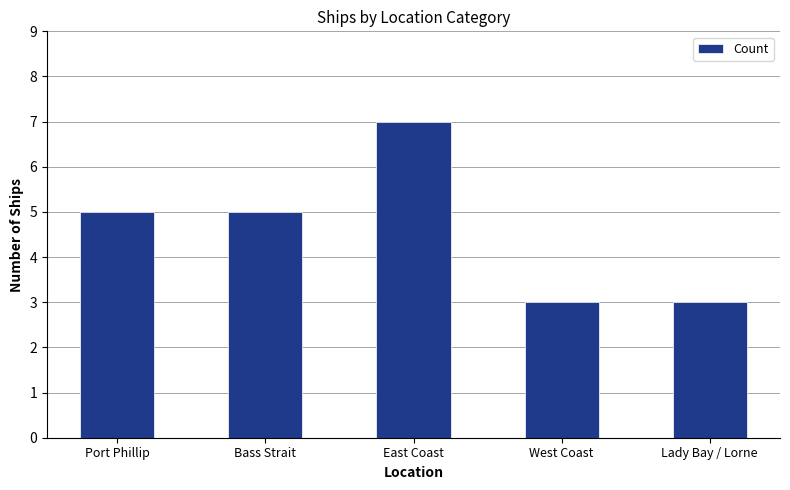

How many series are shown in this chart?

1